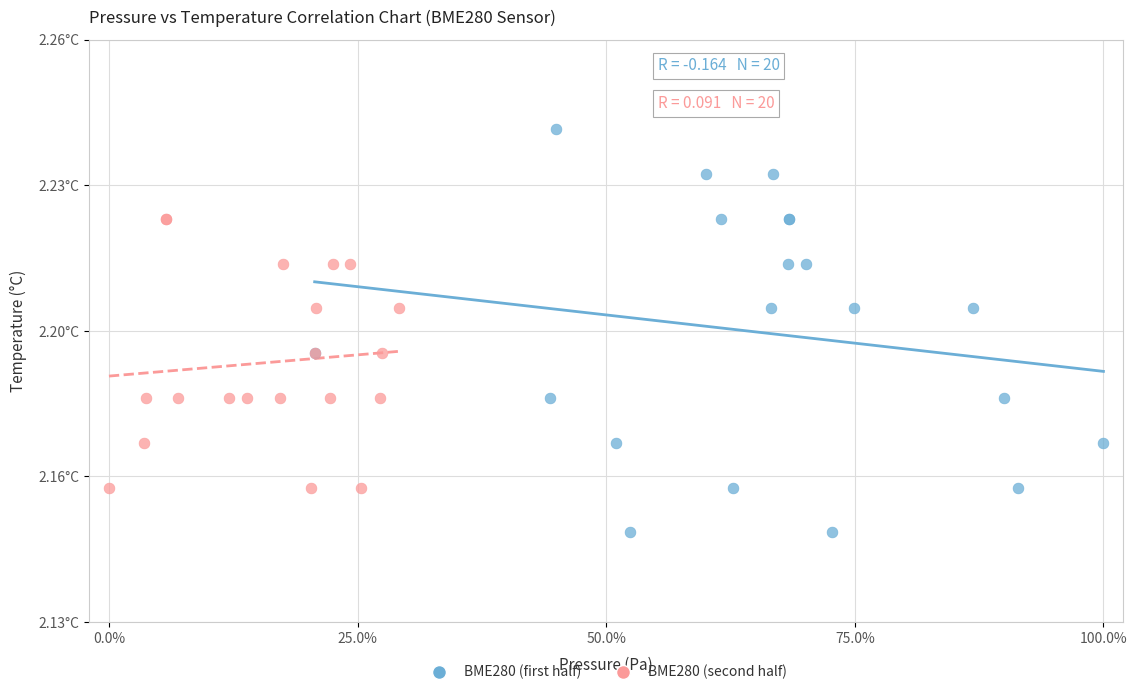

What are all the series names shown in the legend?

BME280 (first half), BME280 (second half)